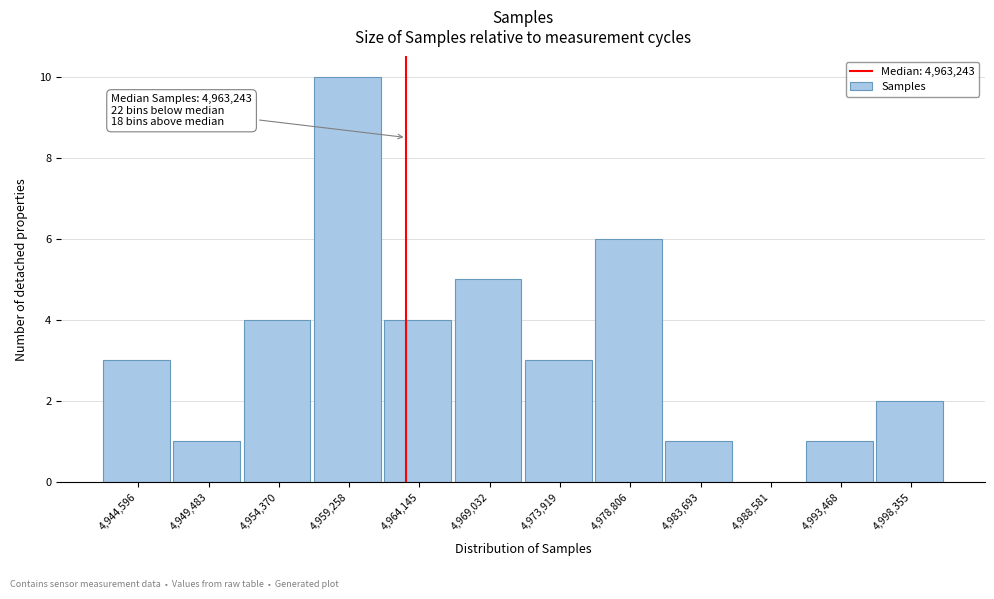

Which range on the x-axis has the tallest bar?

4957000 to 4961500